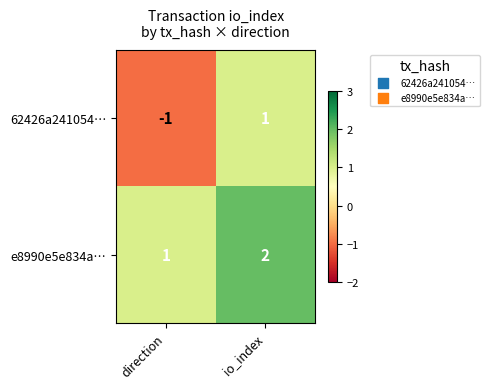

What is the sum of the e8990e5e834a… values at direction and io_index?

3